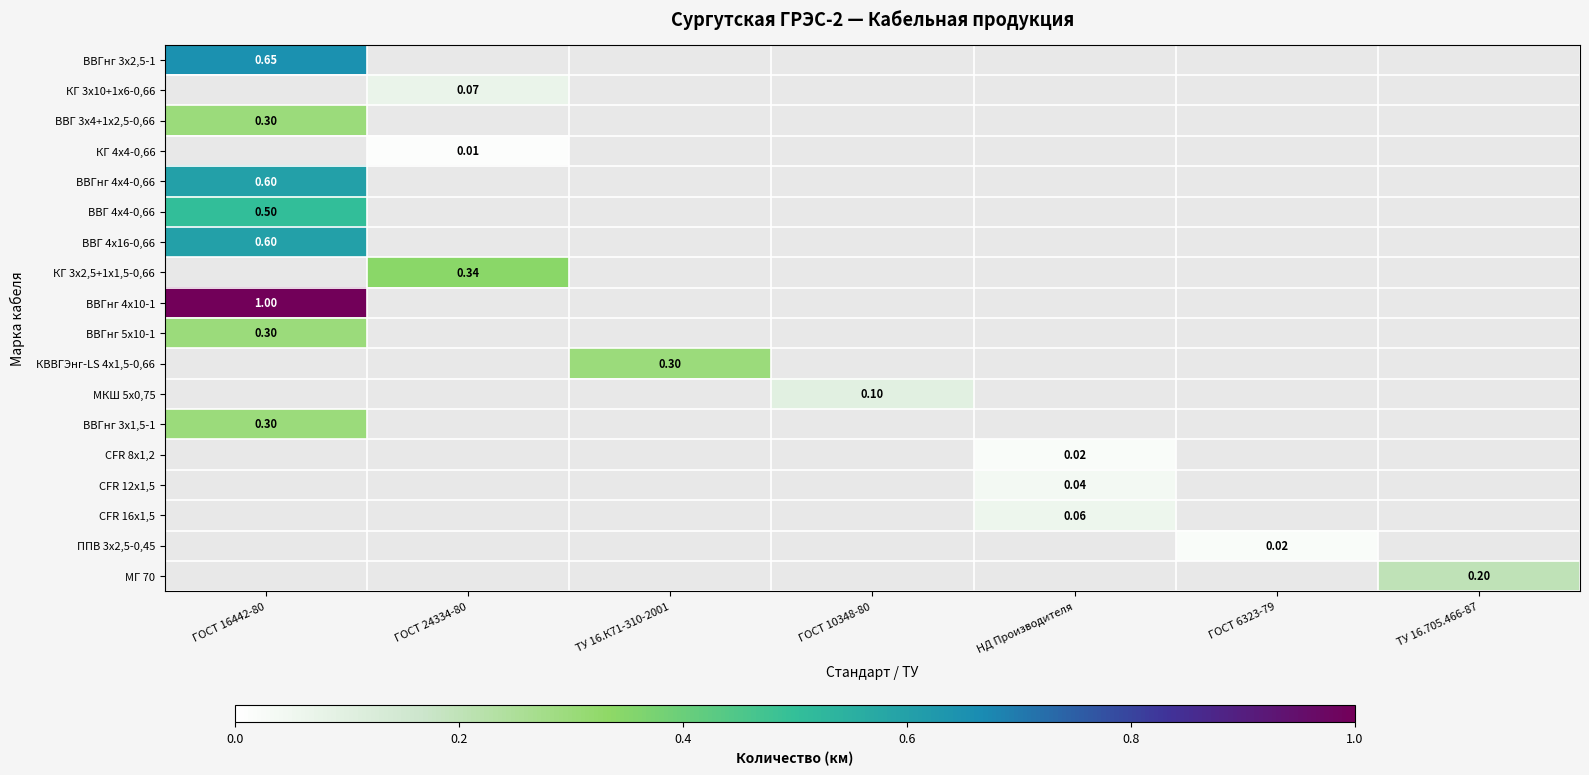

At ГОСТ 10348-80, list the series in order from largest to smallest.

ВВГнг 3х2,5-1, КГ 3х10+1х6-0,66, ВВГ 3х4+1х2,5-0,66, КГ 4х4-0,66, ВВГнг 4х4-0,66, ВВГ 4х4-0,66, ВВГ 4х16-0,66, КГ 3х2,5+1х1,5-0,66, ВВГнг 4х10-1, ВВГнг 5х10-1, КВВГЭнг-LS 4х1,5-0,66, МКШ 5х0,75, ВВГнг 3х1,5-1, CFR 8х1,2, CFR 12х1,5, CFR 16х1,5, ППВ 3х2,5-0,45, МГ 70